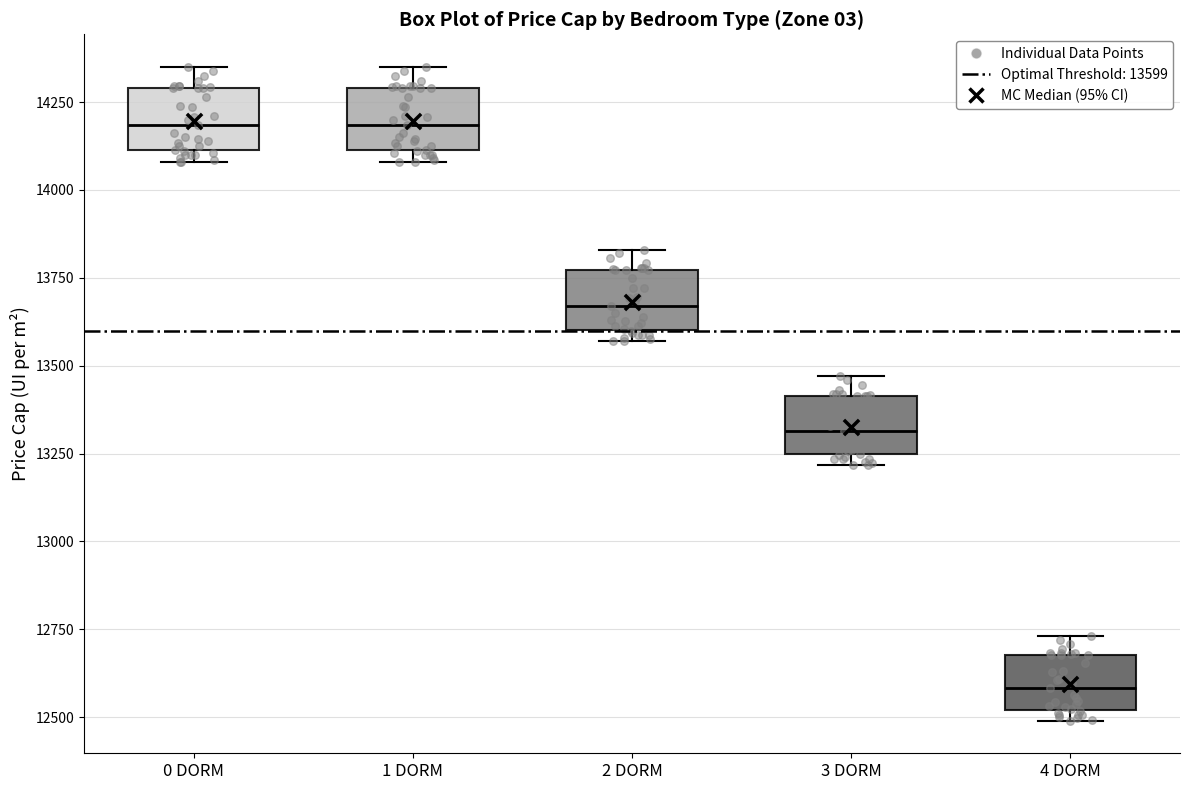

Reading left to right, transcribe this box plot: for each box, give where its median line is, the range the box spans, and where its two whiskers end, as read against the y-axis. The values are not printed on the chart, so give them approximately, as read against the axis.

0 DORM: median 14200, box 14100 to 14300, whiskers 14100 (just below the box's lower edge) to 14350
1 DORM: median 14200, box 14100 to 14300, whiskers 14100 (just below the box's lower edge) to 14350
2 DORM: median 13650, box 13600 to 13750, whiskers 13550 to 13850
3 DORM: median 13300, box 13250 to 13400, whiskers 13200 to 13450
4 DORM: median 12600, box 12500 to 12700, whiskers 12500 (just below the box's lower edge) to 12750